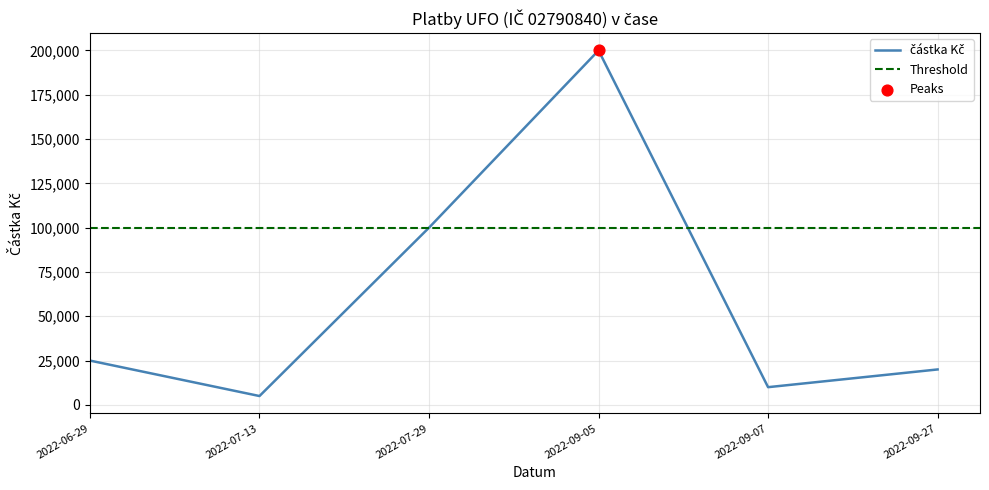

Approximately how many times larger is the value at 2022-09-05 compared to 2022-07-29?

2.0